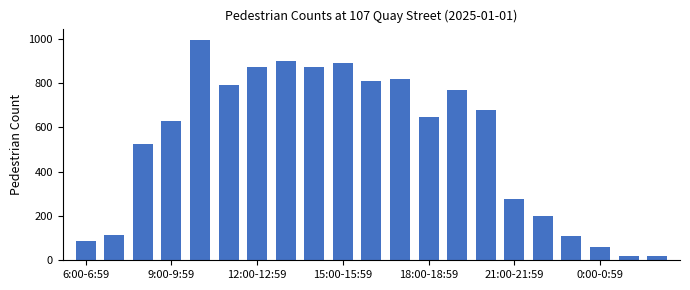

Are the bars grouped side by side (vs. stacked)?

No